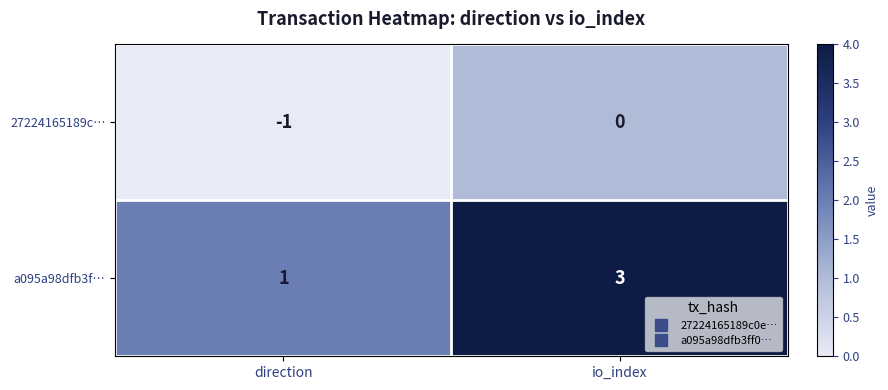

The a095a98dfb3f… series shows 1 at direction. True or false?

True